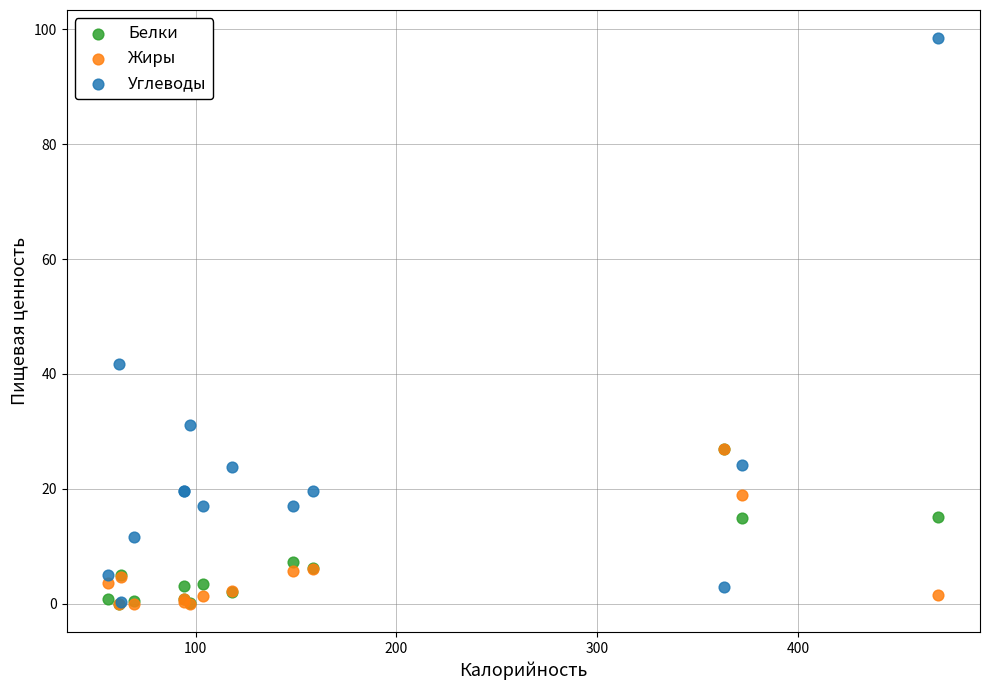

Across all series, what Y value is closest to 49?

41.7